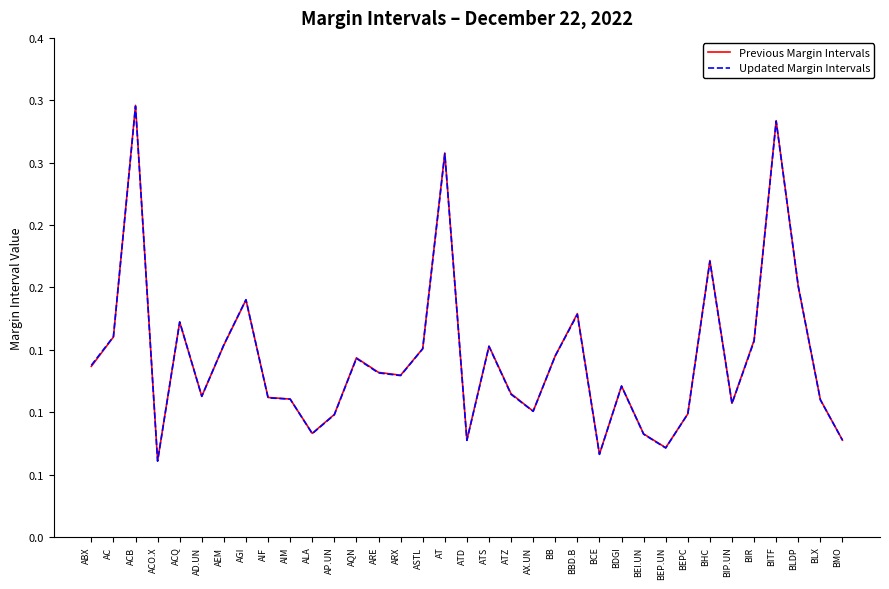

Which category has the highest value in the Previous Margin Intervals series?

ACB